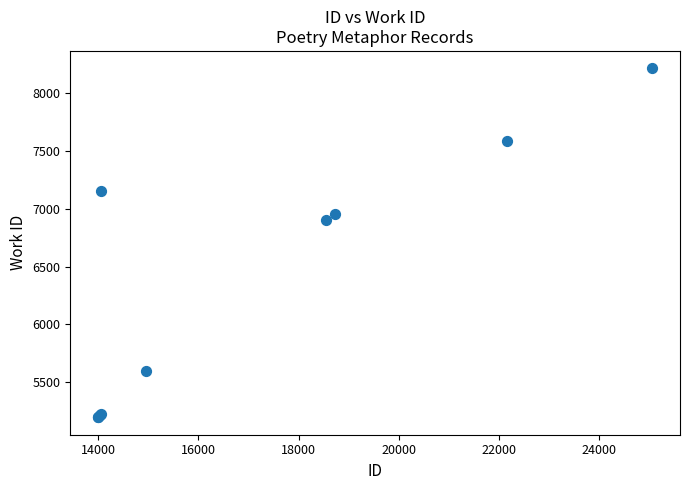

What Y value in the scatter plot is closest to 6704?

6904